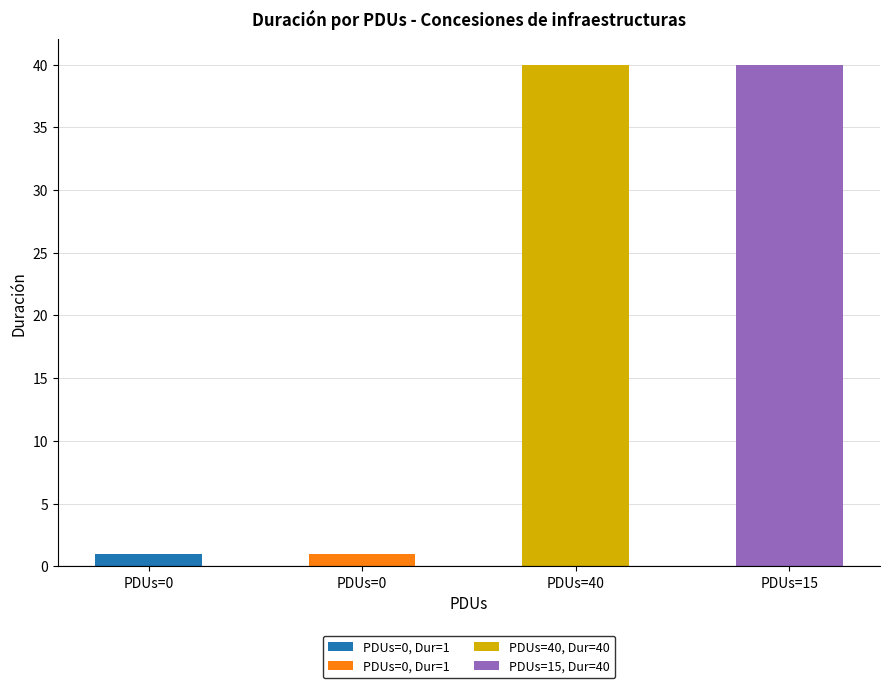

How many bars are there in total?

4